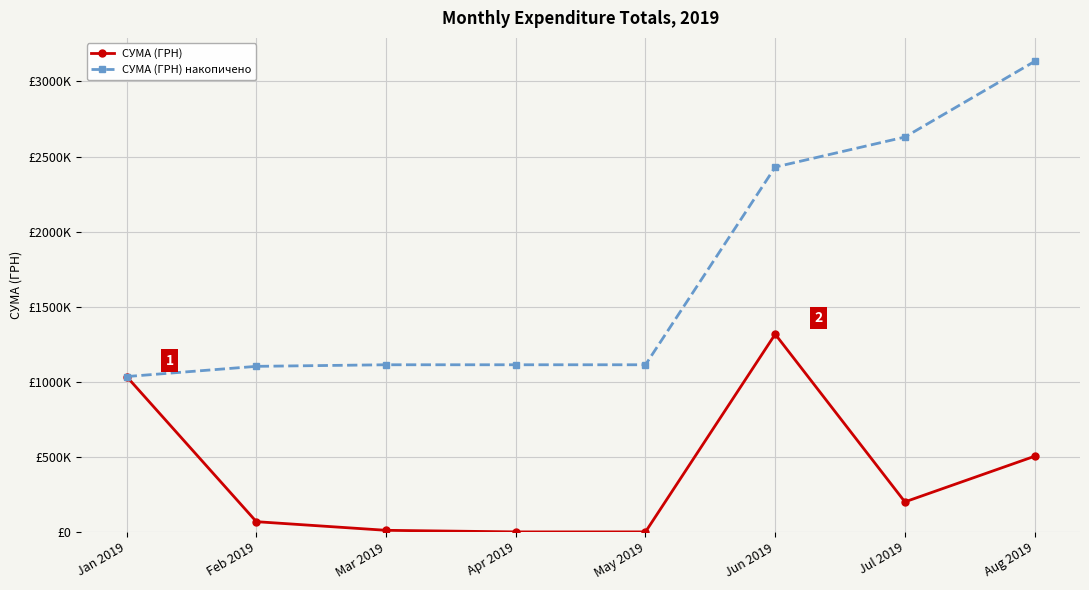

At which category is the sum across all series the highest?

Jun 2019